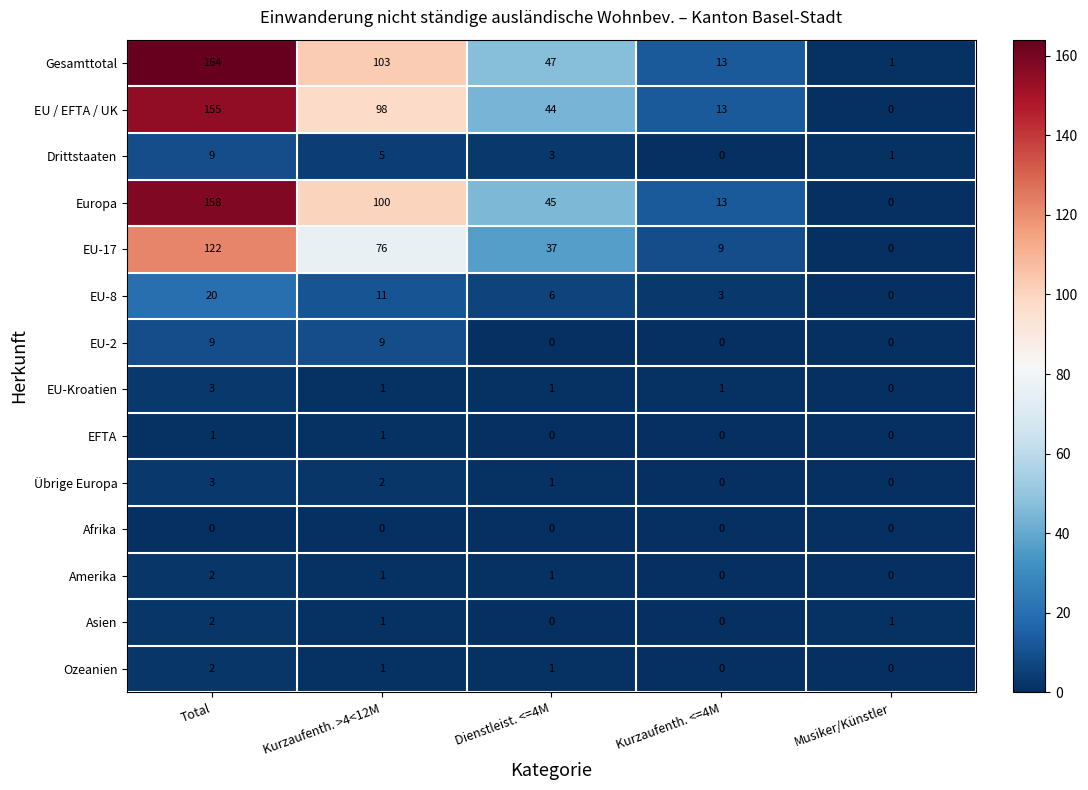

At which category is the sum across all series the highest?

Total